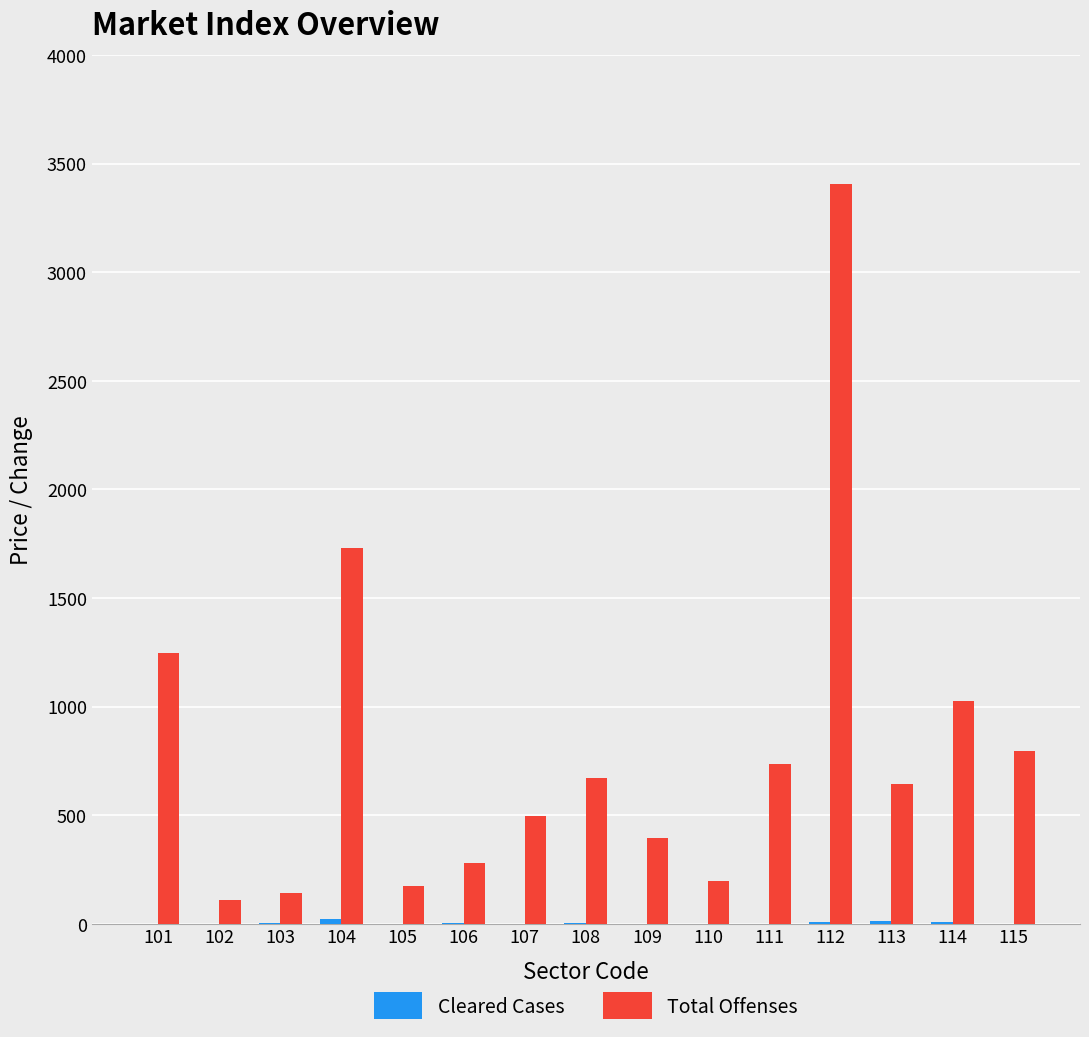

Are the bars grouped side by side (vs. stacked)?

Yes